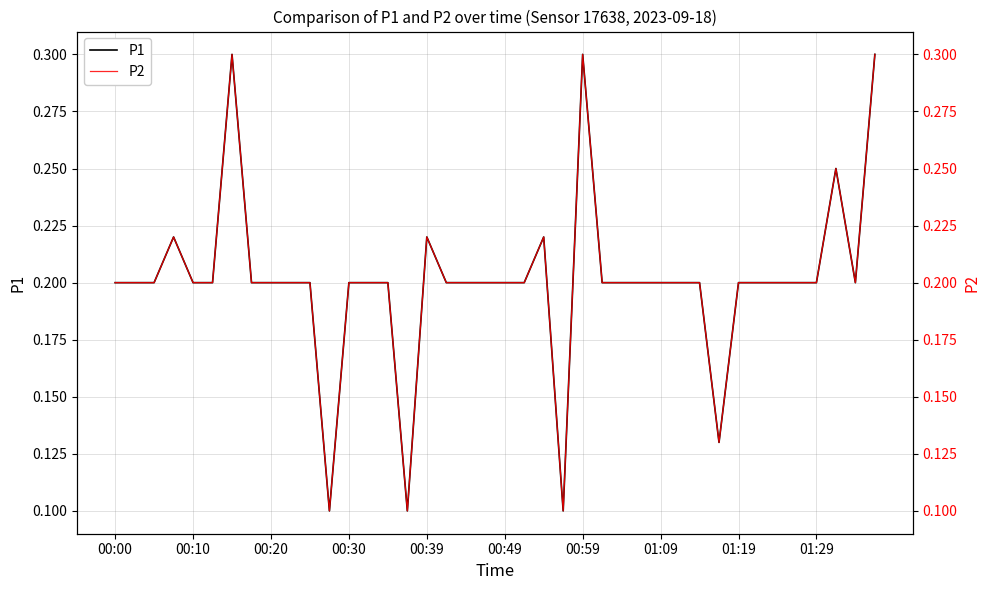

What is the label of the 1st point from the left?

00:00